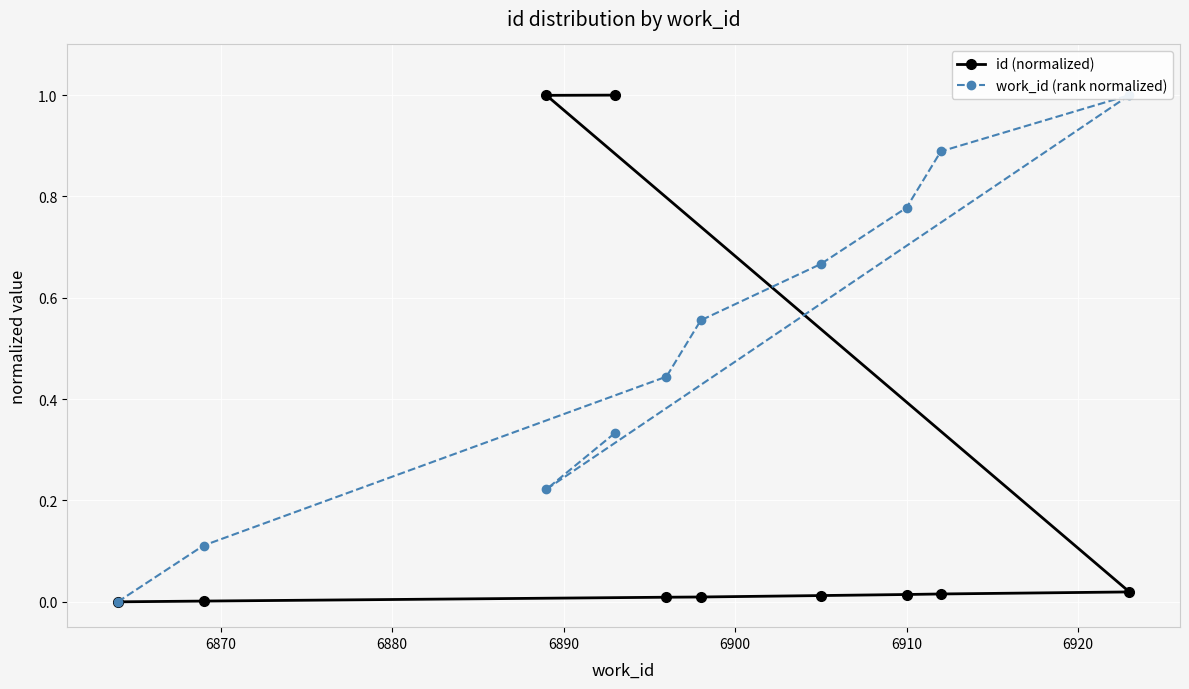

What is the highest value of the id (normalized) series?

1.0